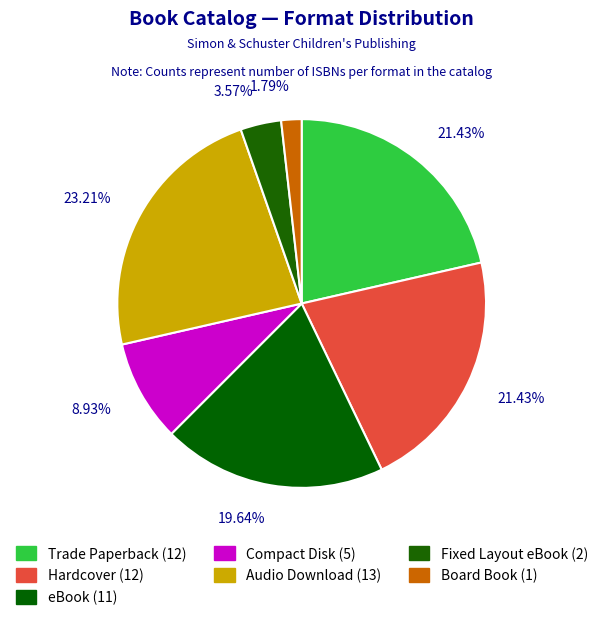

Is it true that Fixed Layout eBook is 4% of the pie?

True